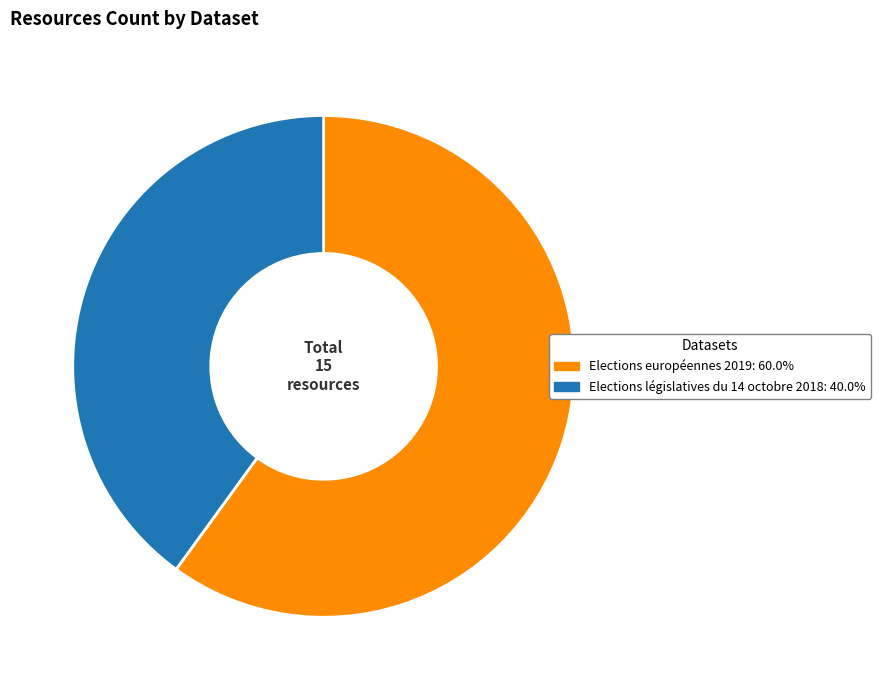

Rank the categories by value from lowest to highest.

Elections législatives du 14 octobre 2018, Elections européennes 2019